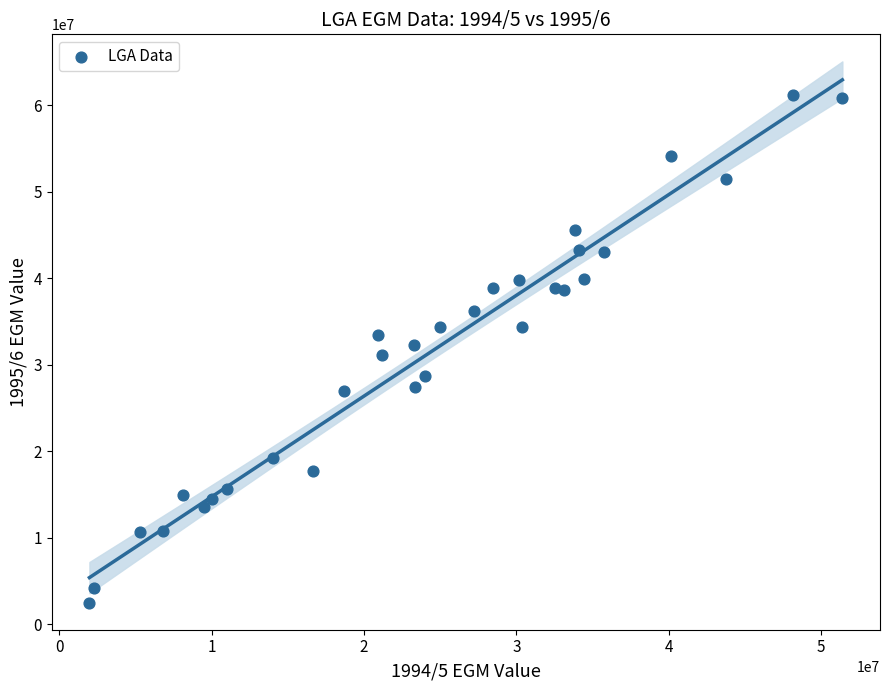

What is the range of Y values (max minus min)?

58640153